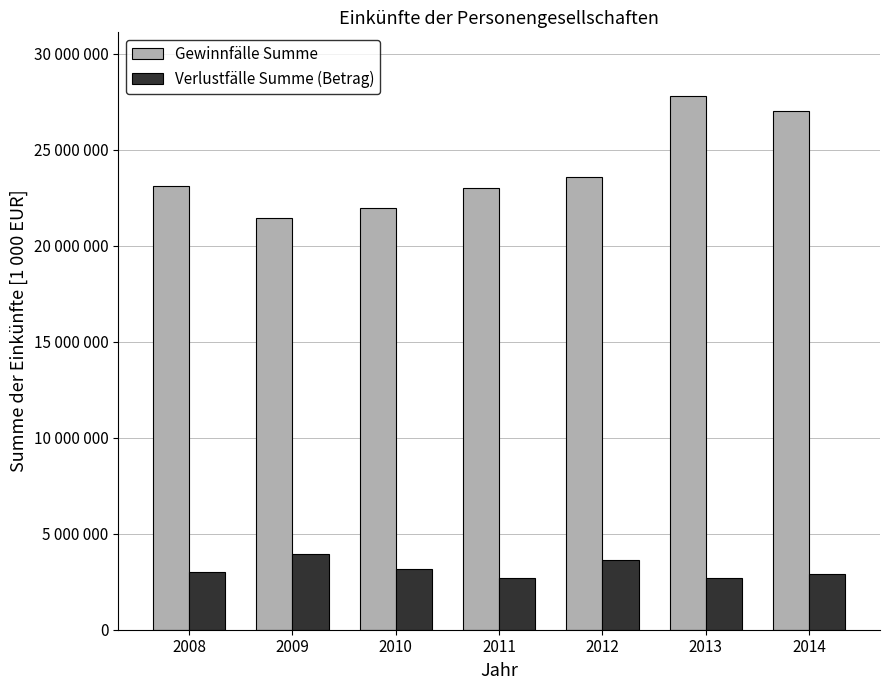

Are the bars grouped side by side (vs. stacked)?

Yes